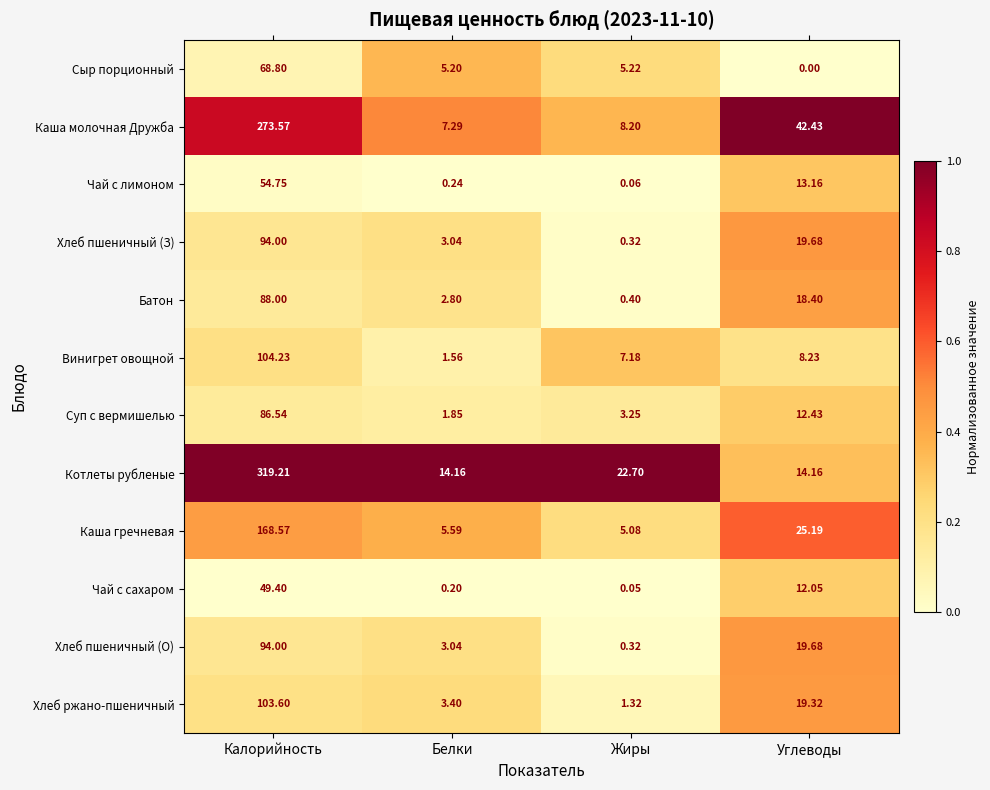

Which series has the largest total across all categories?

Котлеты рубленые